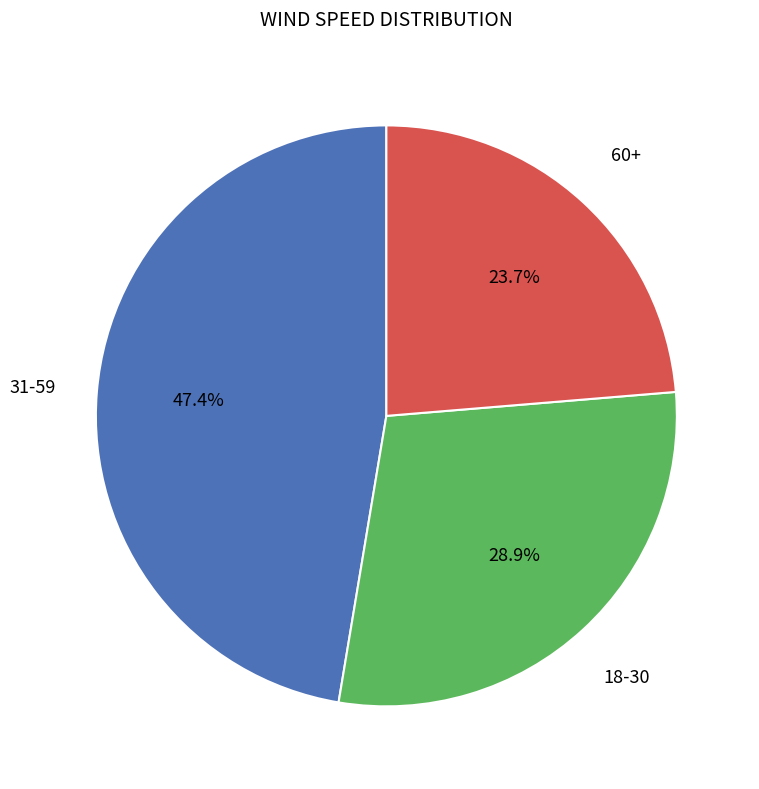

Does any single category account for the majority?

No